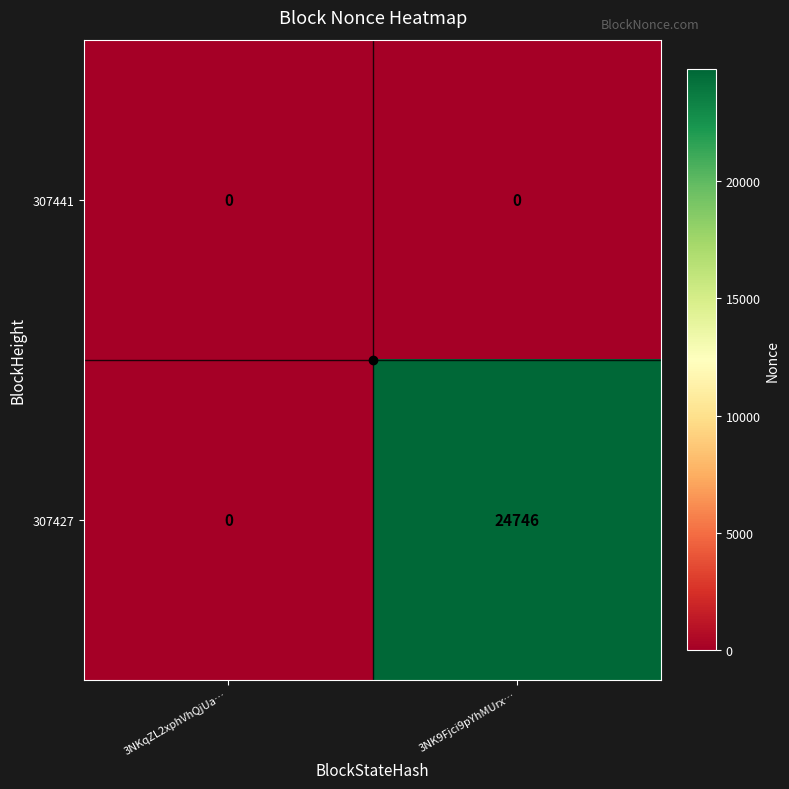

True or false: 307427 has a value of 8666 at 3NKqZL2xphVhQjUa….

False